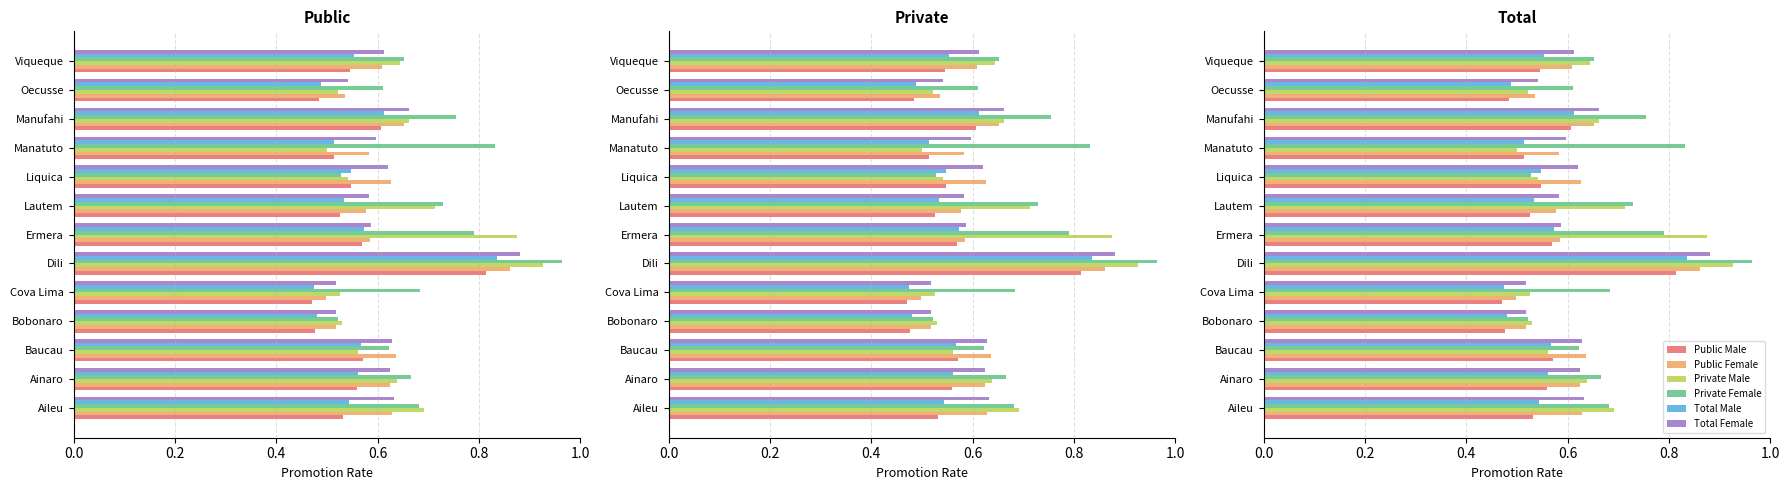

What is the difference between the highest and lowest values at Cova Lima?

0.2